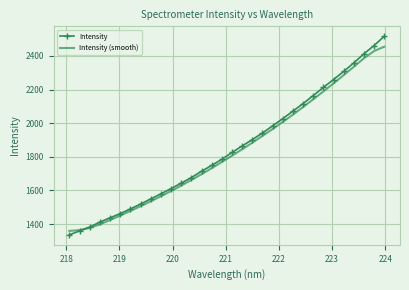

What is the maximum value shown in the chart?

2516.5